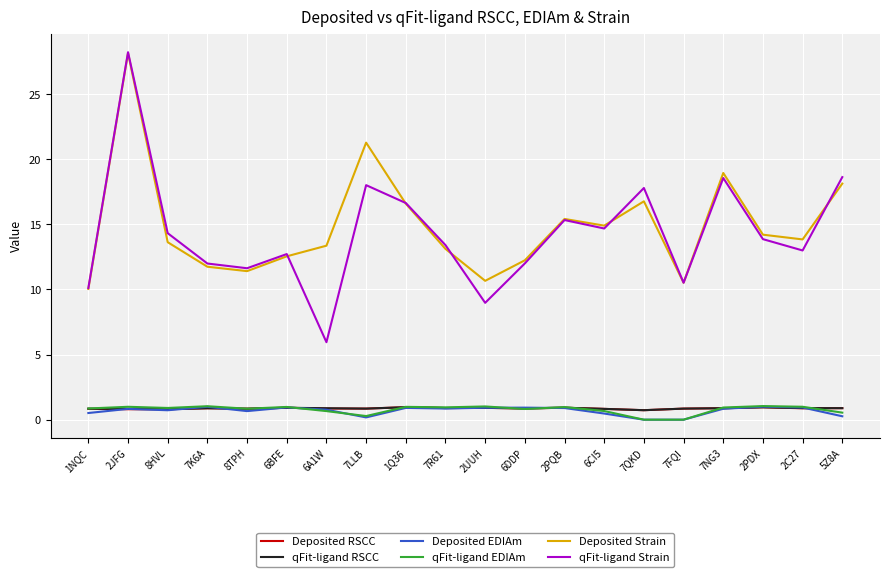

True or false: qFit-ligand Strain and Deposited RSCC cross at least once.

False